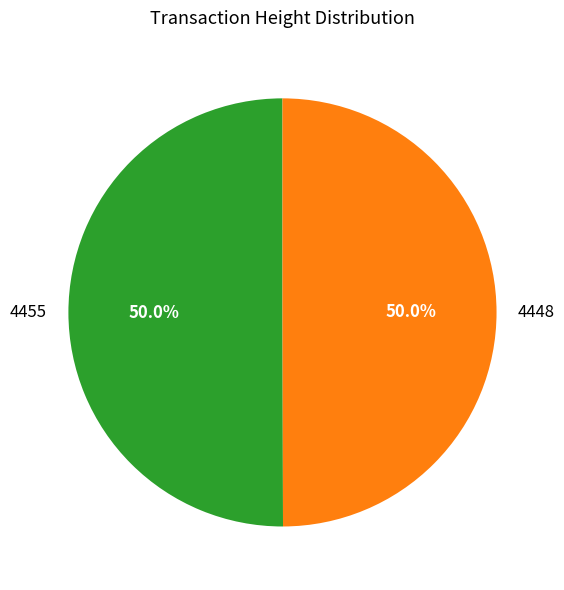

What is the ratio of the value at 4455 to the value at 4448?

1.0